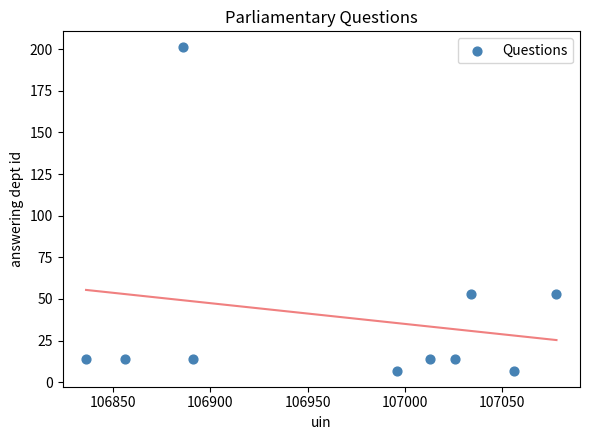

What is the average Y value?

39